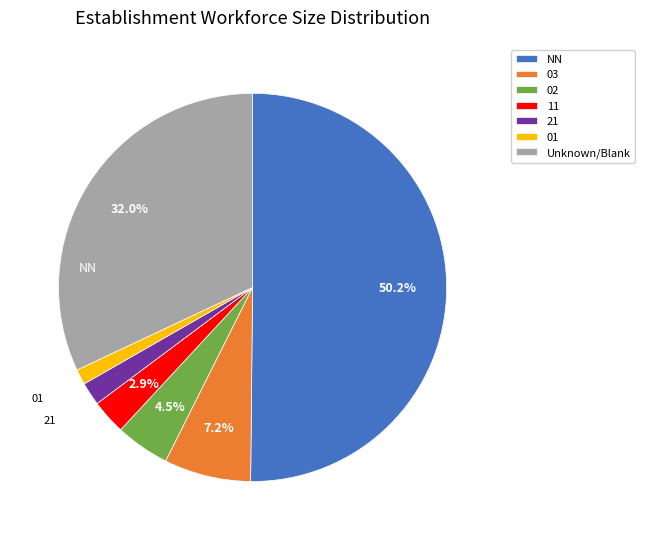

To the nearest percent, what is the average slice percentage?

14%